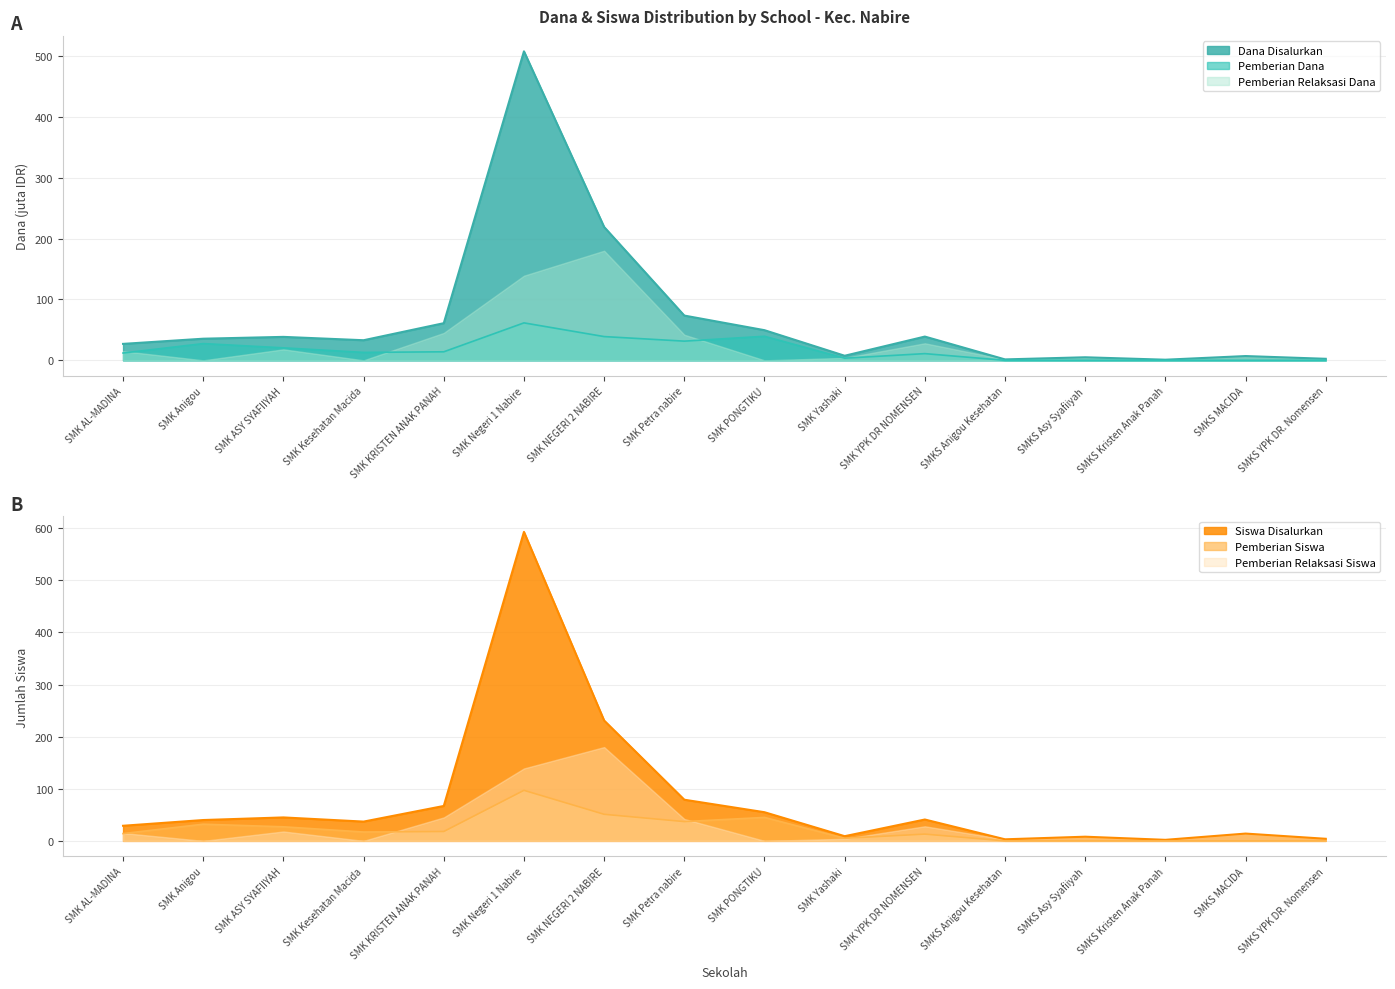

How many data points in Pemberian Siswa are less than 17?

8